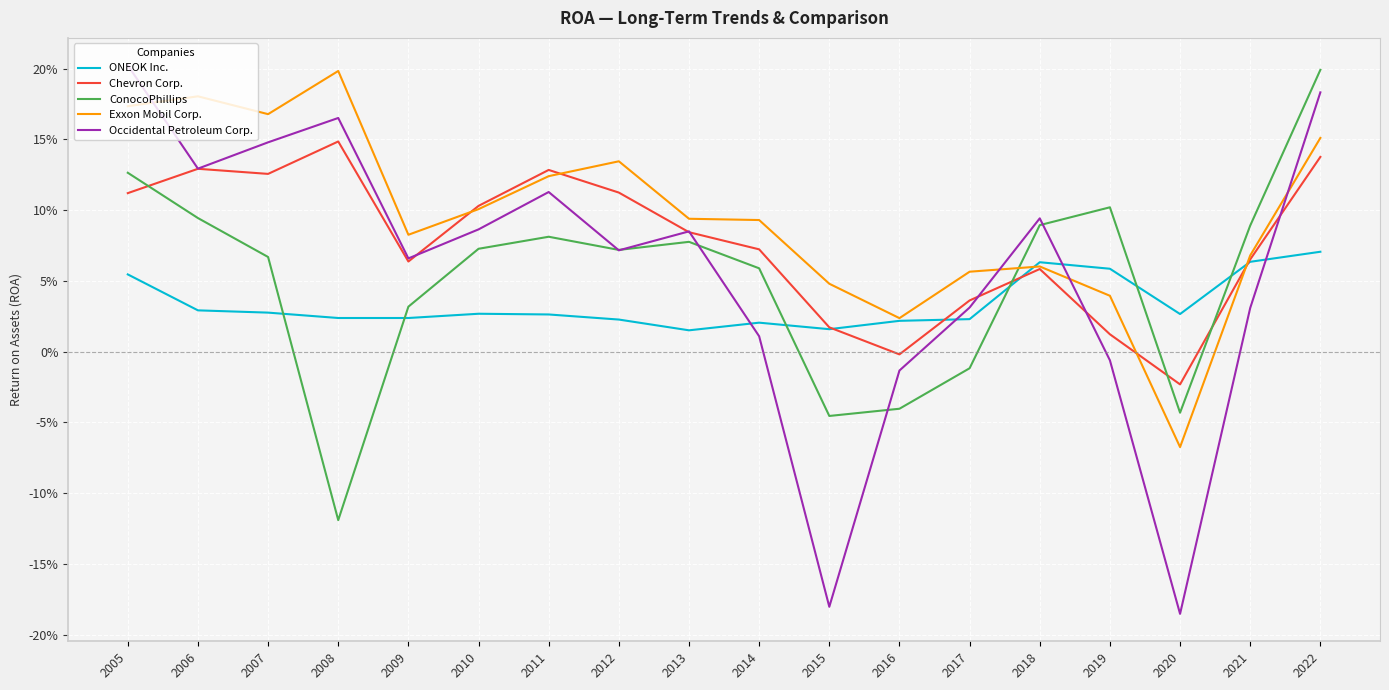

What are all the series names shown in the legend?

ONEOK Inc., Chevron Corp., ConocoPhillips, Exxon Mobil Corp., Occidental Petroleum Corp.